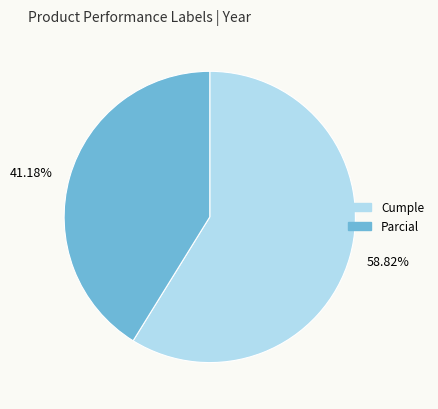

Rank the categories by value from highest to lowest.

58.82%, 41.18%